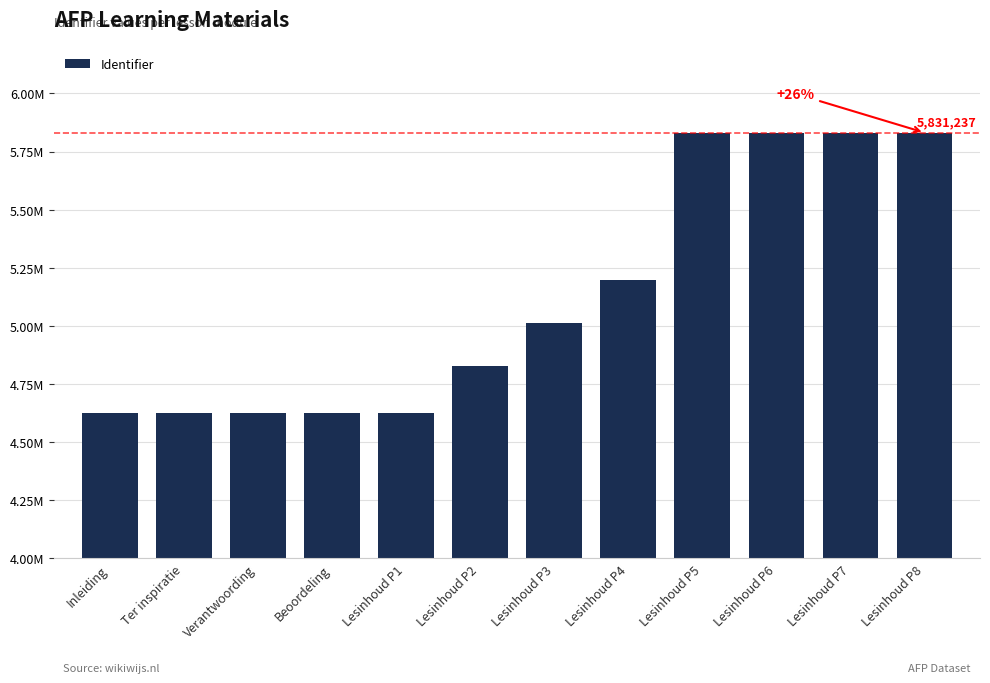

How many bars are there in total?

12